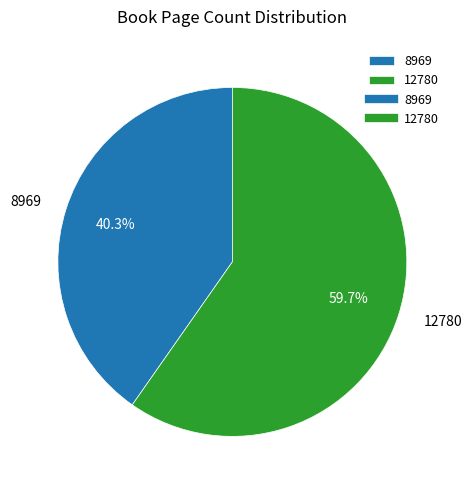

What is the largest slice in the pie chart?

12780